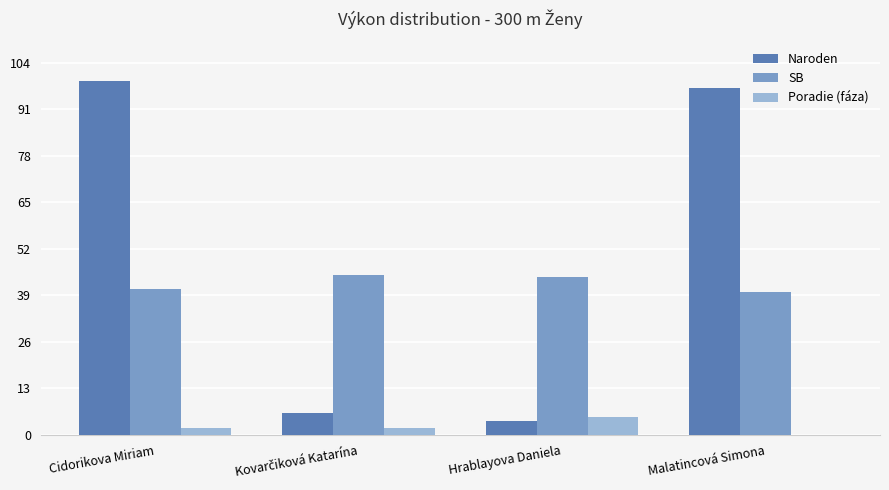

The SB series shows 29.1 at Hrablayova Daniela. True or false?

False